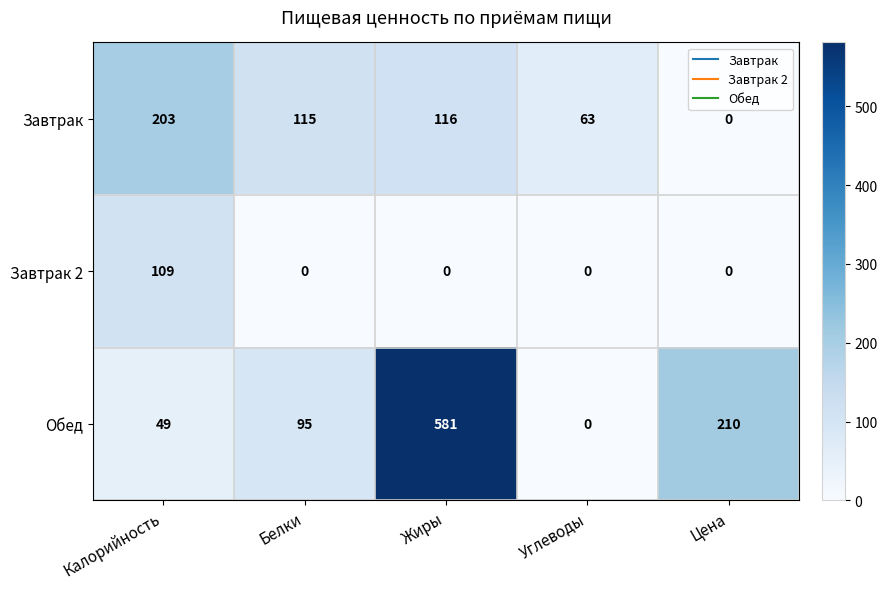

Reading left to right, transcribe all the data shown in this chart.

Завтрак: 203	115	116	63	0
Завтрак 2: 109	0	0	0	0
Обед: 49	95	581	0	210